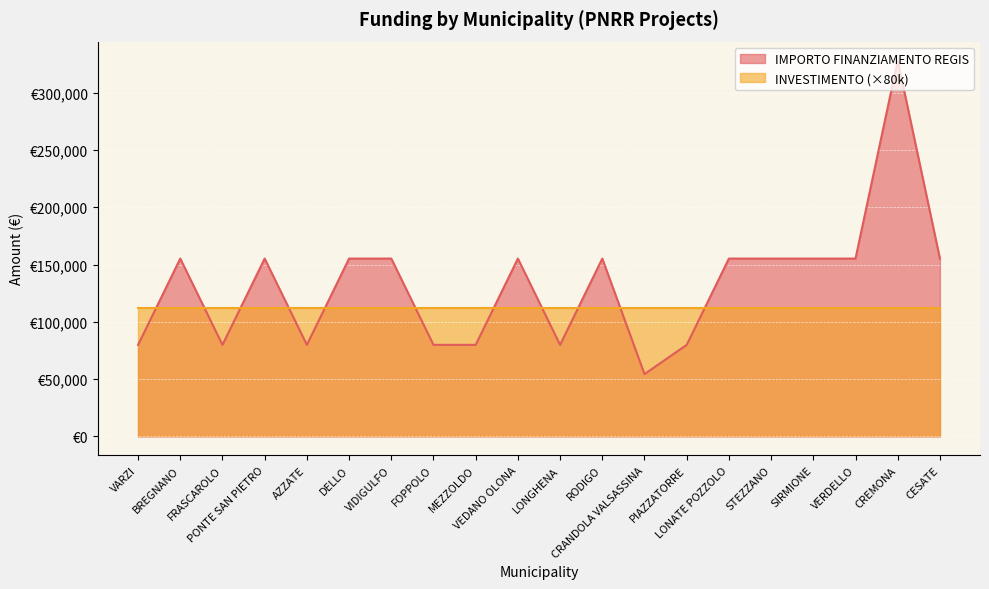

Is it true that the value at VIDIGULFO is 87283?

False